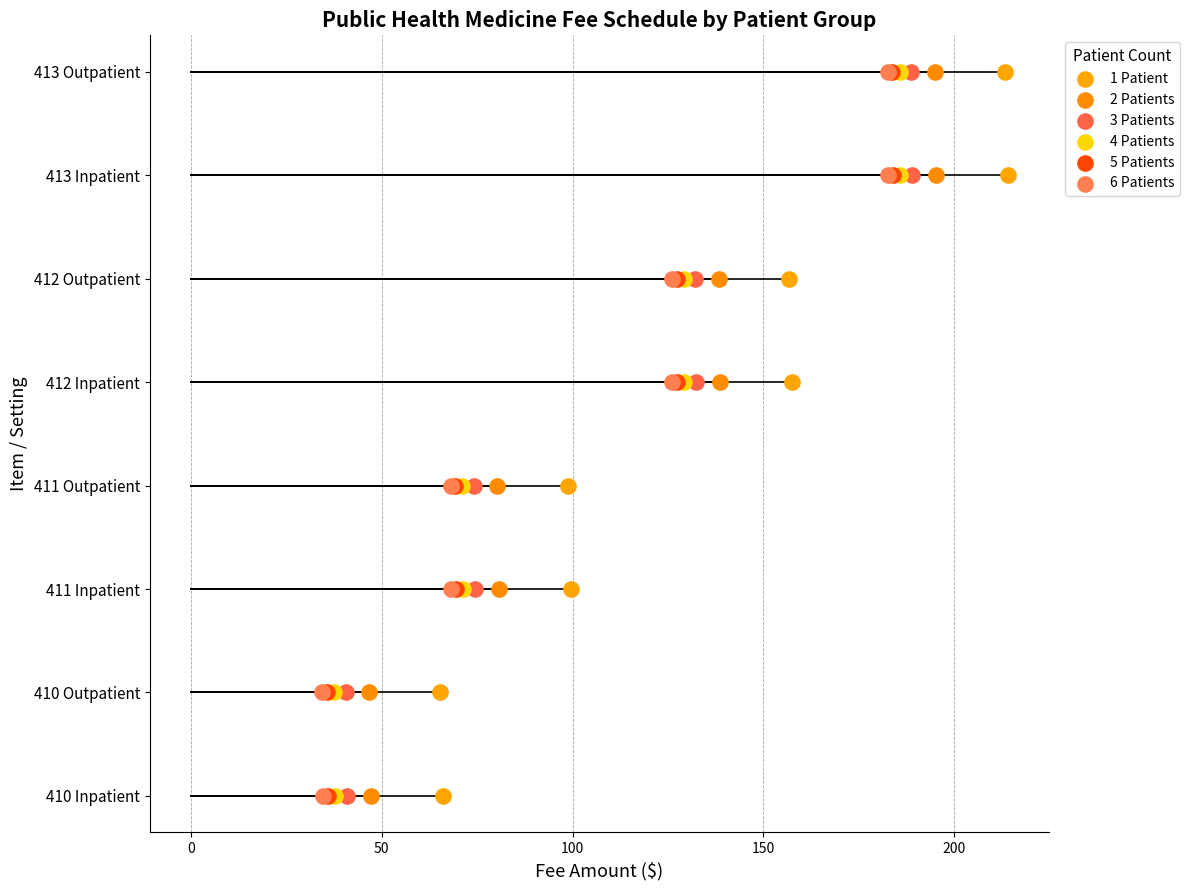

What are all the series names shown in the legend?

1 Patient, 2 Patients, 3 Patients, 4 Patients, 5 Patients, 6 Patients